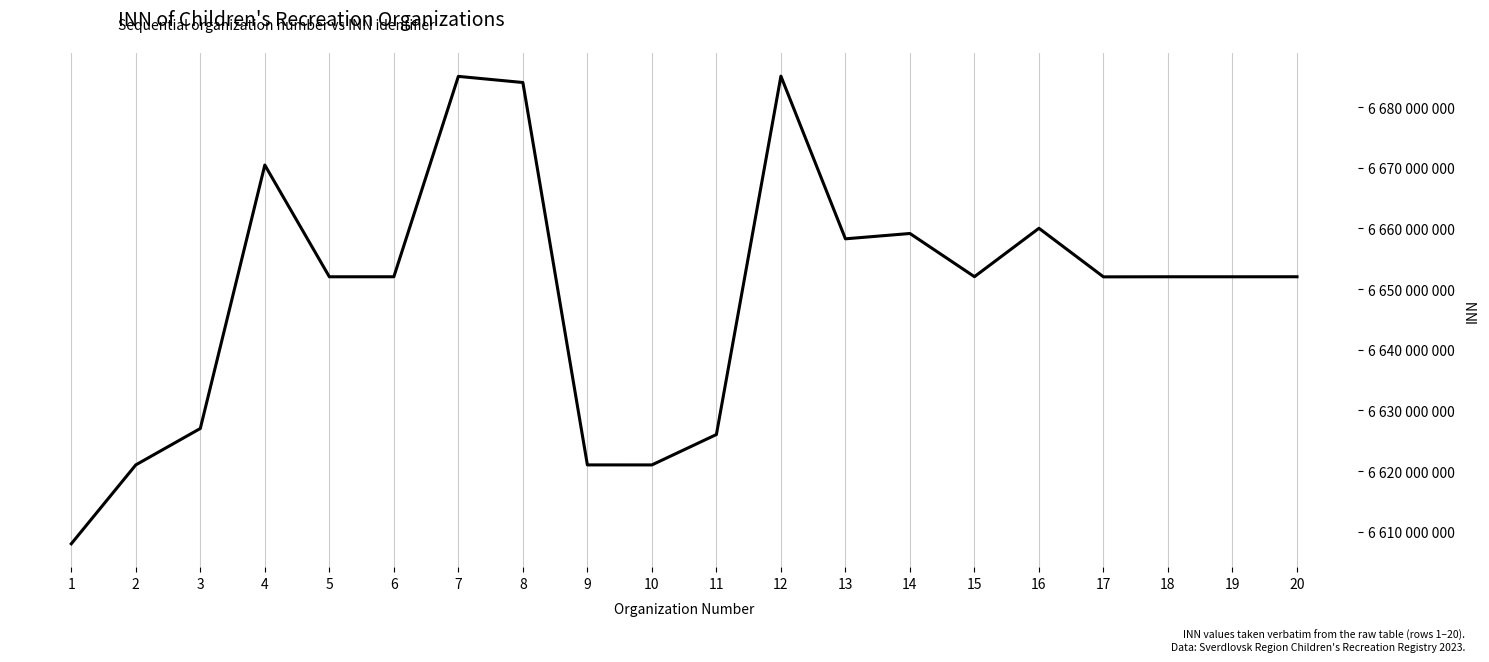

Reading left to right, extract all data points from this chart.

6608007434	6621010387	6627012704	6670434188	6652016773	6652019950	6685047664	6684038441	6621008116	6621006831	6626015540	6685084761	6658273431	6659152976	6652033610	6660011200	6652005080	6652019686	6652016808	6652021036